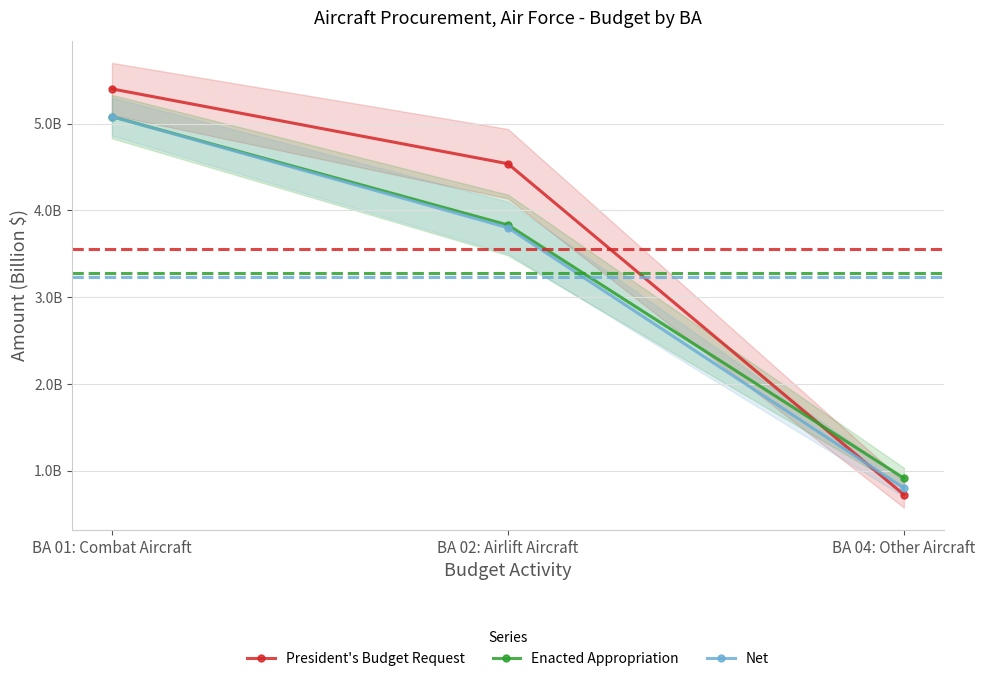

What is the label of the 2nd point from the right?

BA 02: Airlift Aircraft